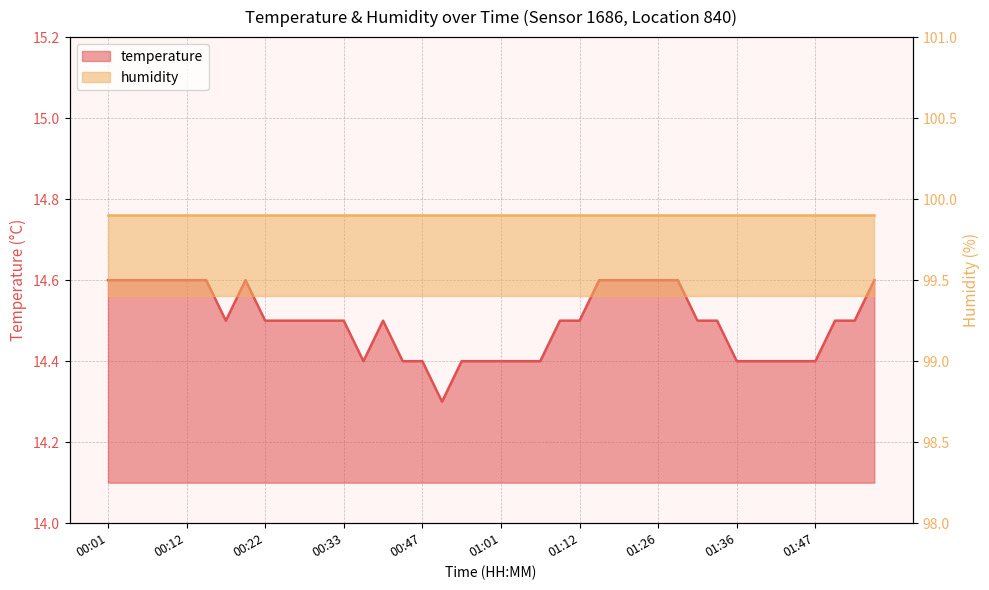

What is the ratio of the value at 01:49 to the value at 00:33?

1.0